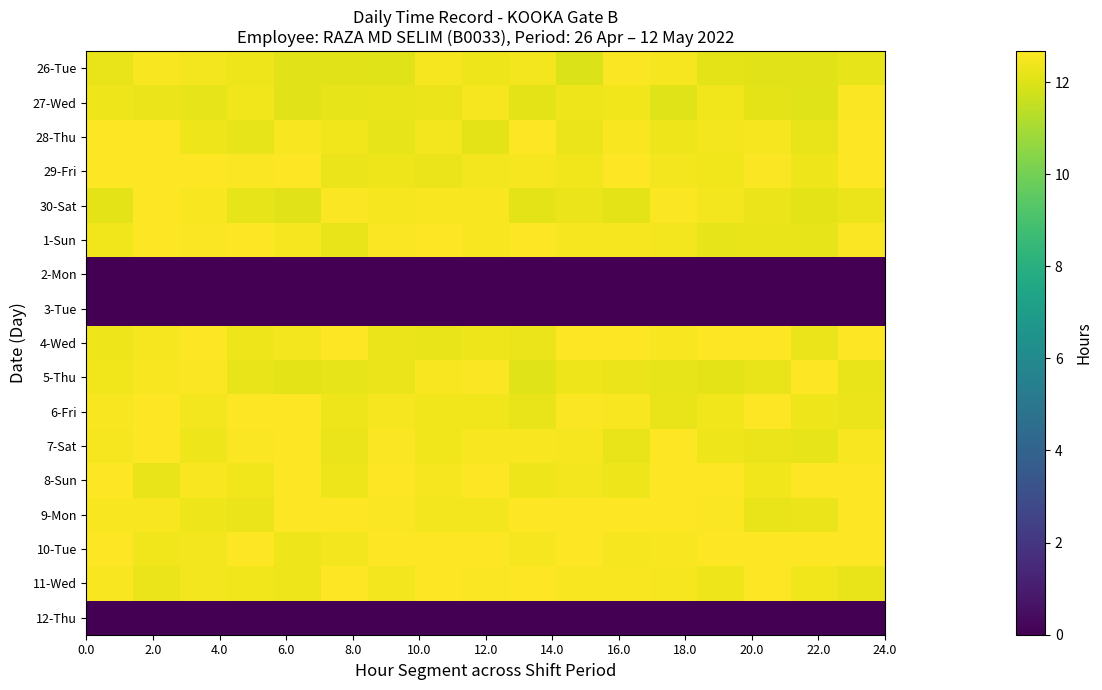

Rank the series by their maximum value, from lowest to highest.

2-Mon, 3-Tue, 12-Thu, 26-Tue, 27-Wed, 5-Thu, 30-Sat, 1-Sun, 28-Thu, 4-Wed, 9-Mon, 7-Sat, 6-Fri, 11-Wed, 29-Fri, 8-Sun, 10-Tue